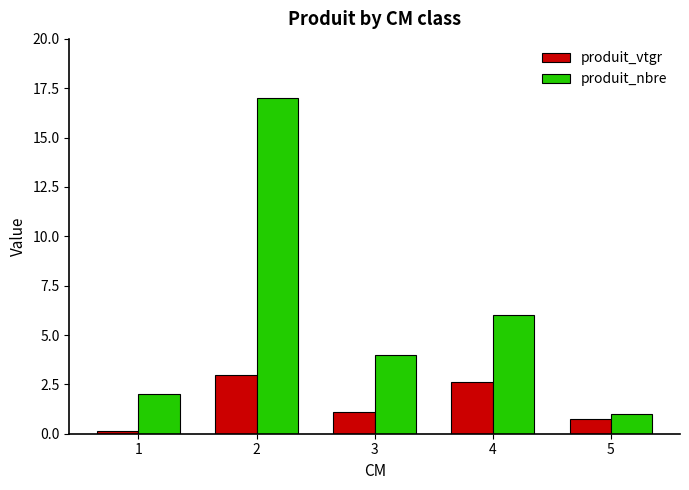

Where is produit_nbre nearest to the value 9?

4